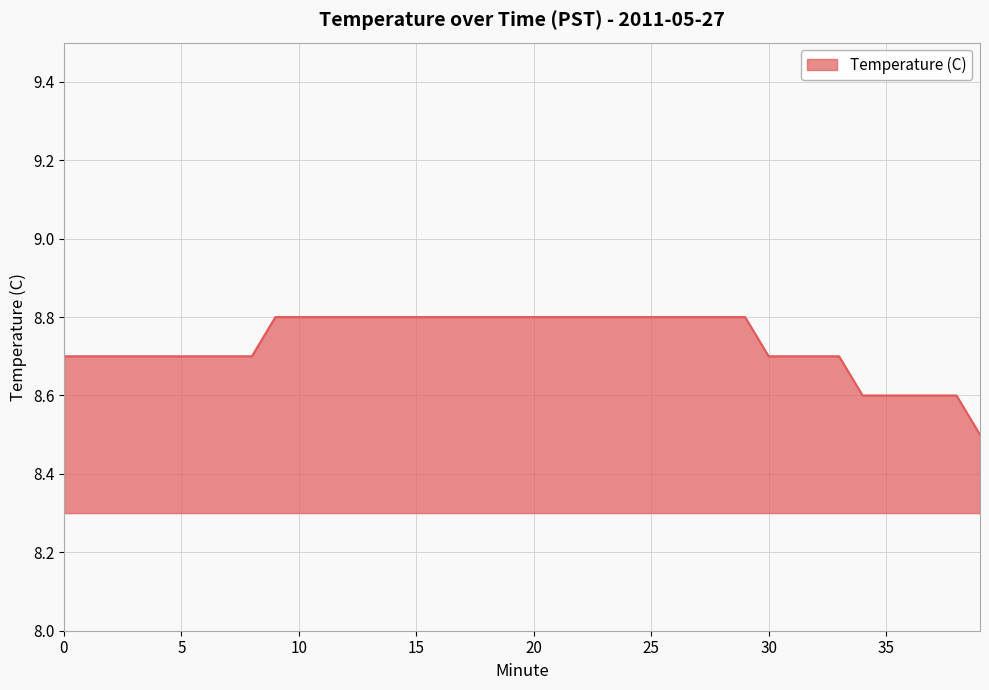

How many series are shown in this chart?

1